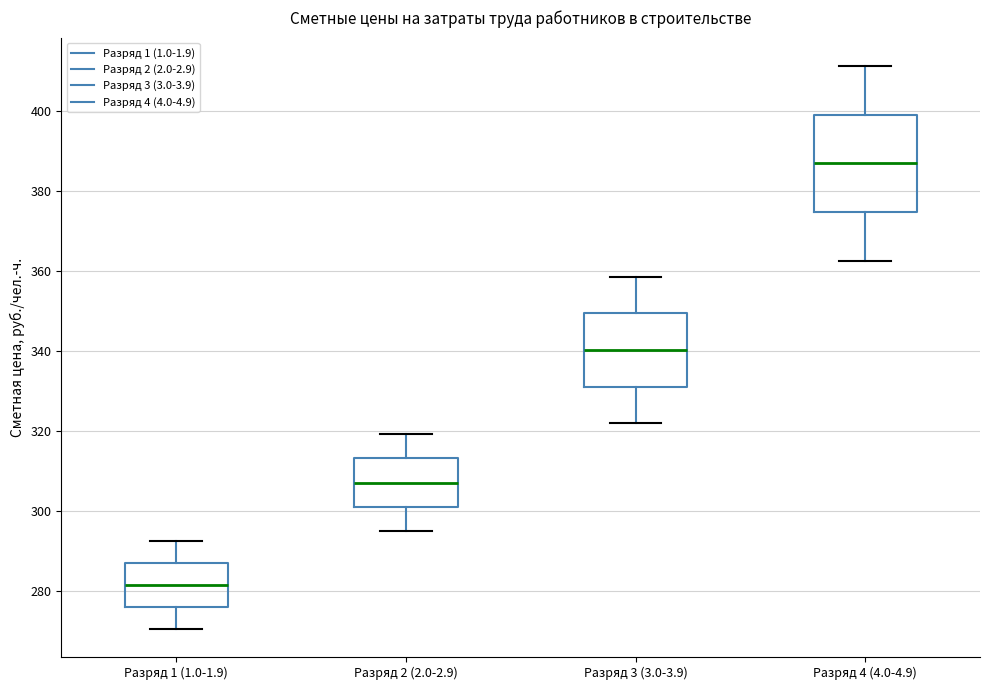

Which box has the lowest median line?

Разряд 1 (1.0-1.9)